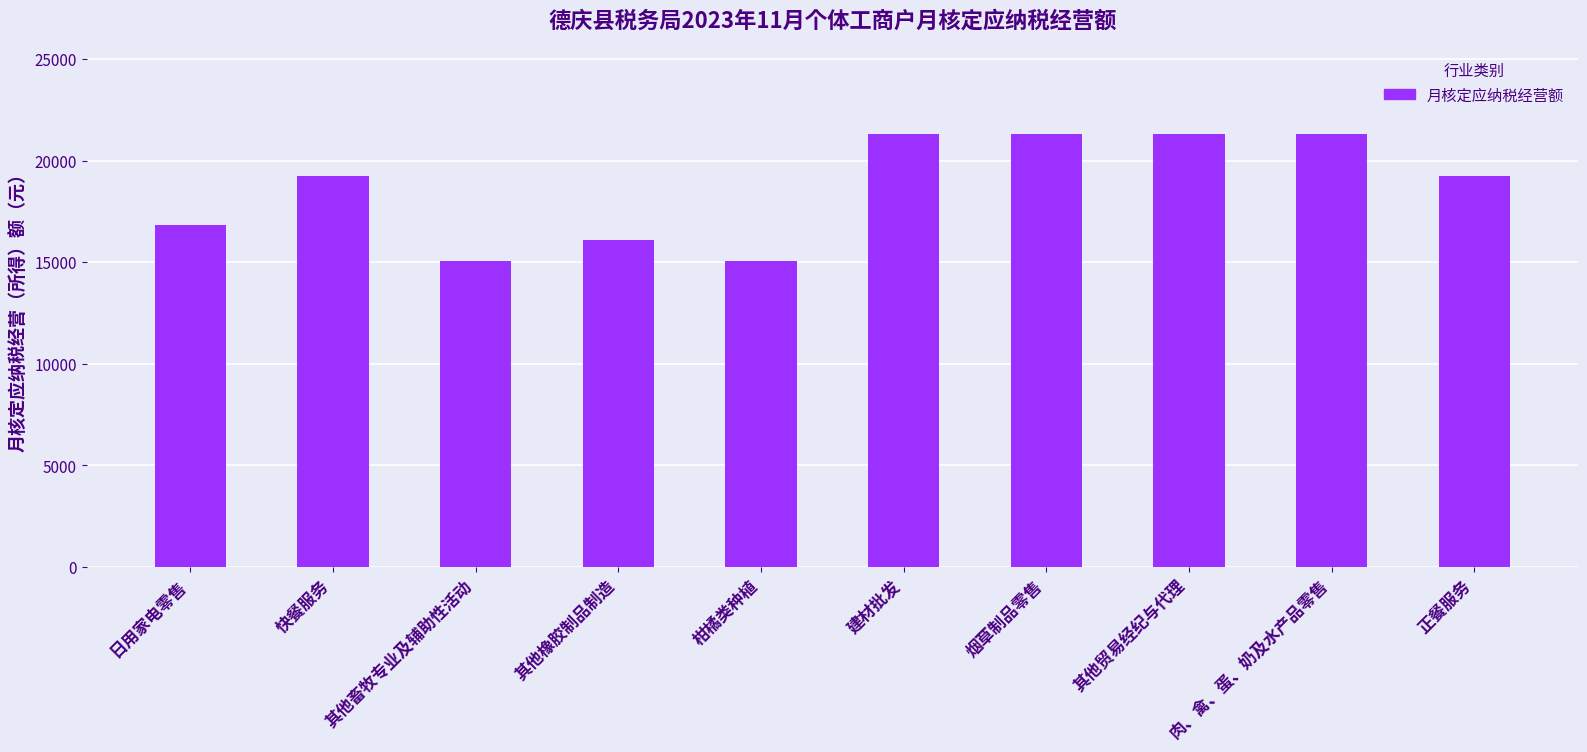

How many data points are above 19216?

6